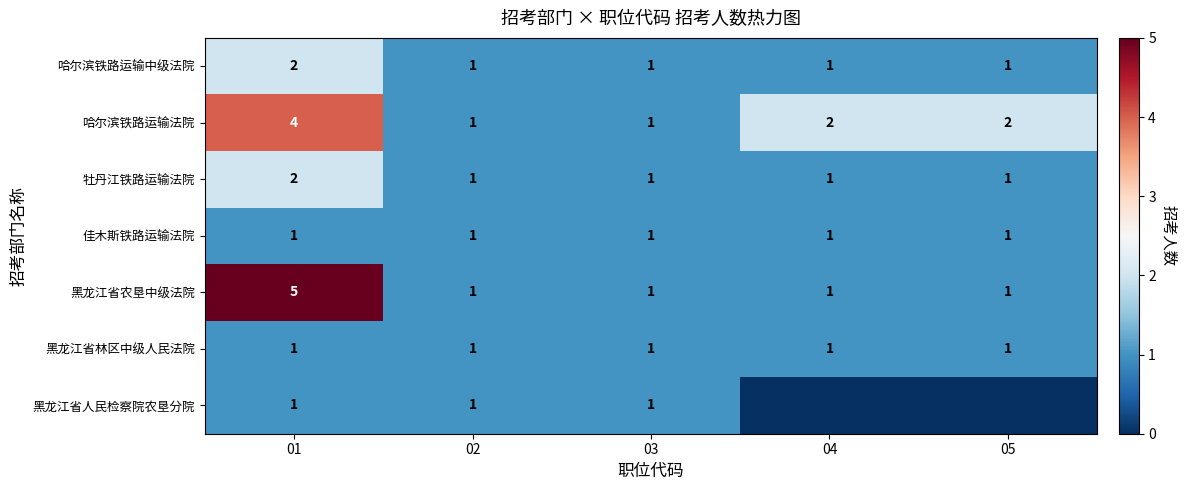

Read the 牡丹江铁路运输法院 value at 03.

1